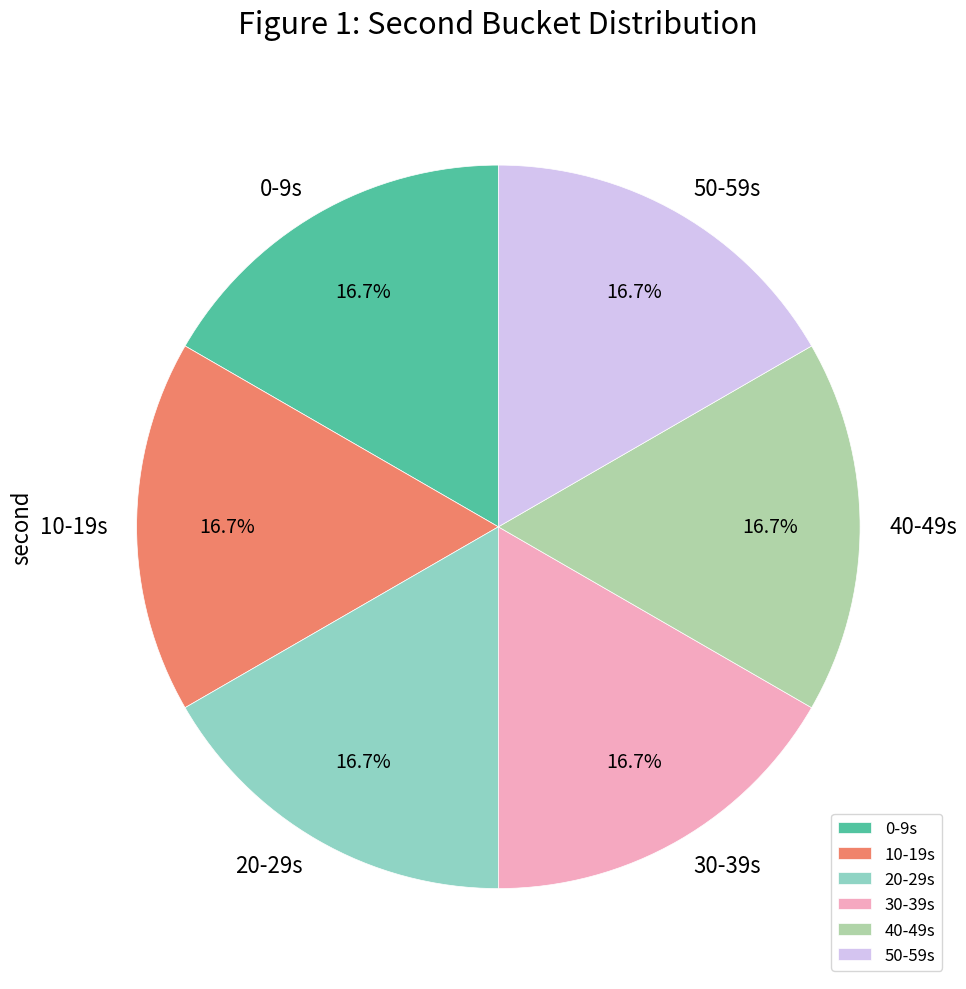

What percentage do 10-19s and 40-49s together represent?

33.3%